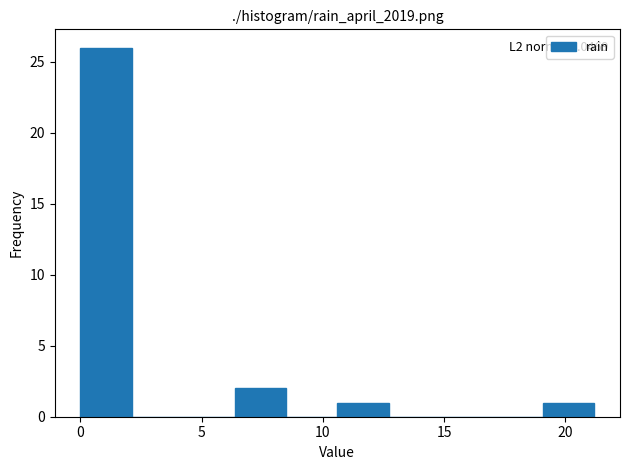

Which range on the x-axis has the tallest bar?

0.0 to 2.0